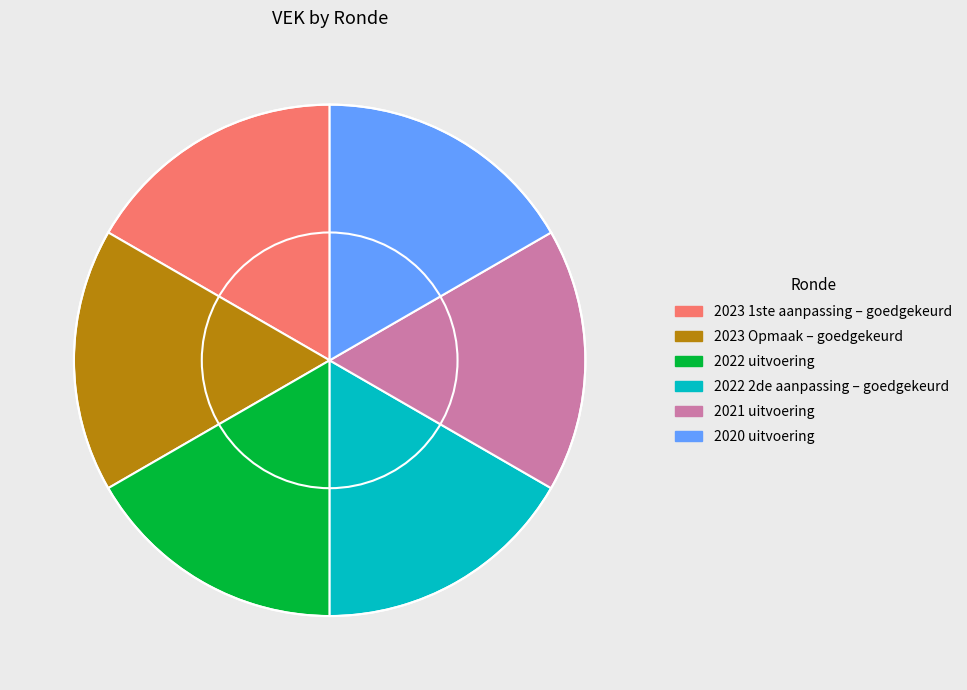

How many slices are in this pie chart?

6